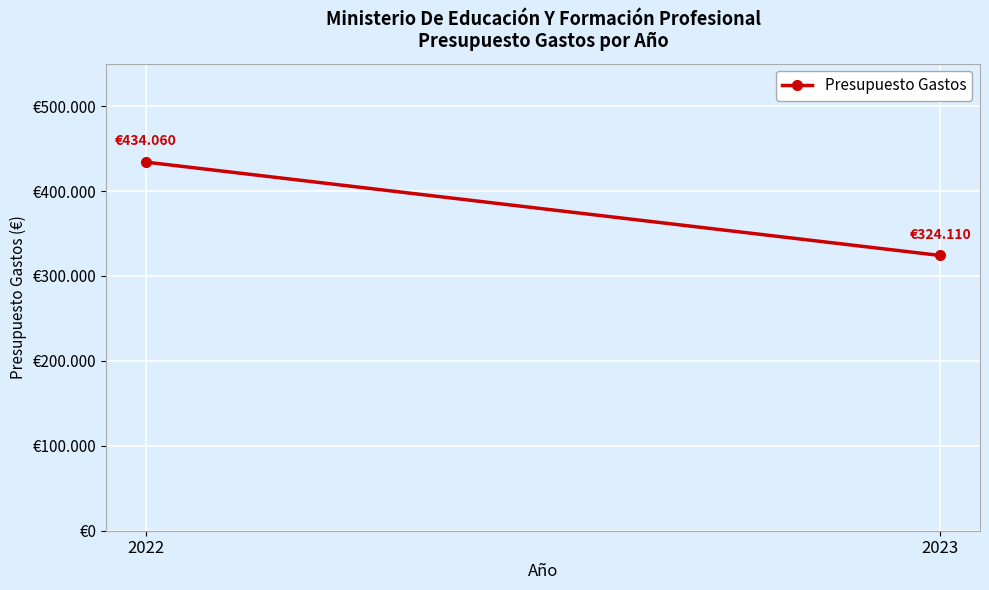

The value at 2023 is 187843. True or false?

False